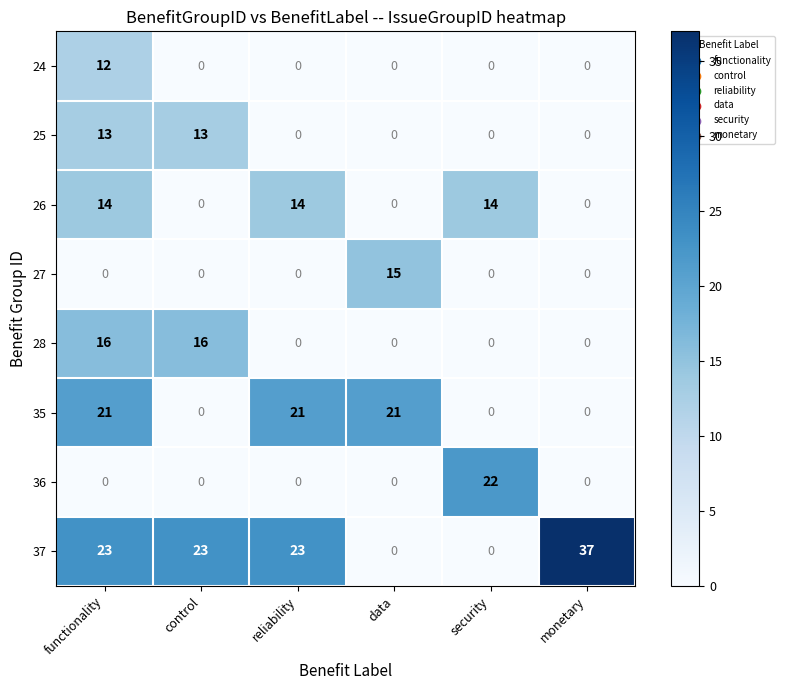

List the series in order of their peak value, lowest first.

24, 25, 26, 27, 28, 35, 36, 37